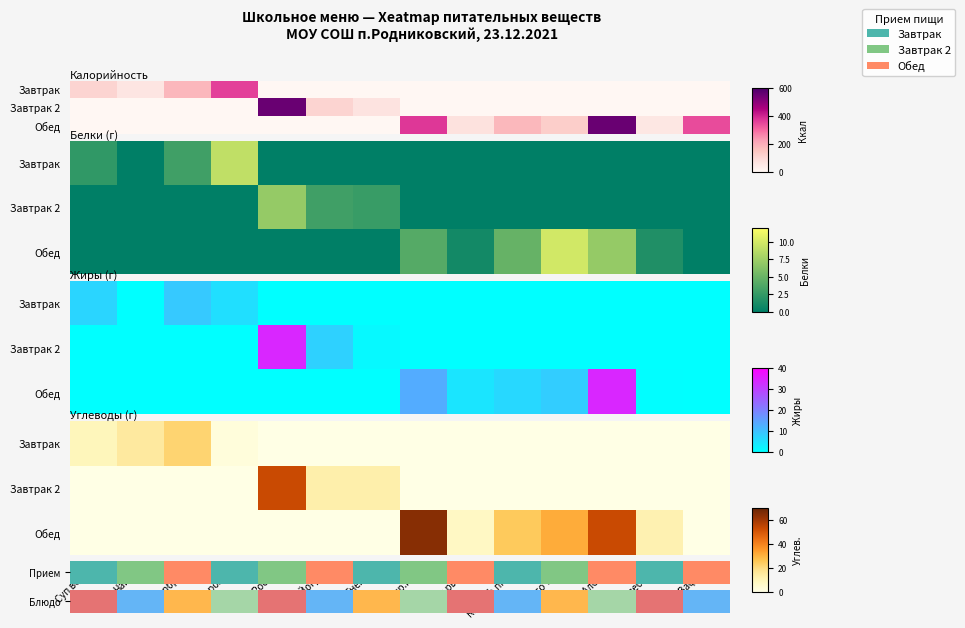

Is it true that Завтрак 2 equals 80.6 at Шок.Россия?

False